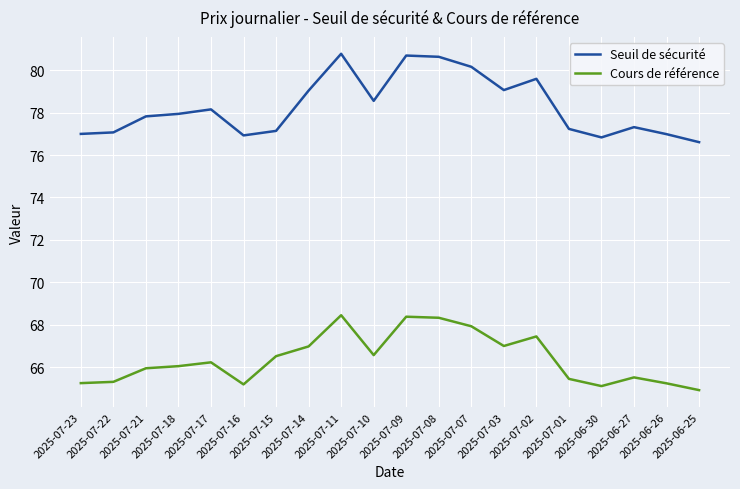

What is the difference between the maximum and minimum values in the Cours de référence series?

3.5